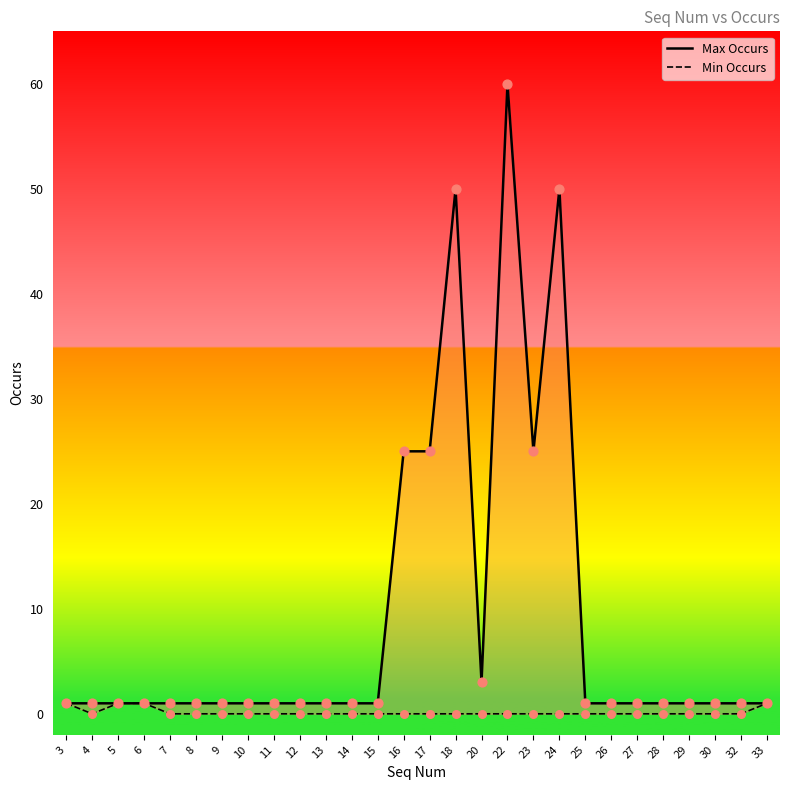

Which series has the widest spread of Y values?

Max Occurs